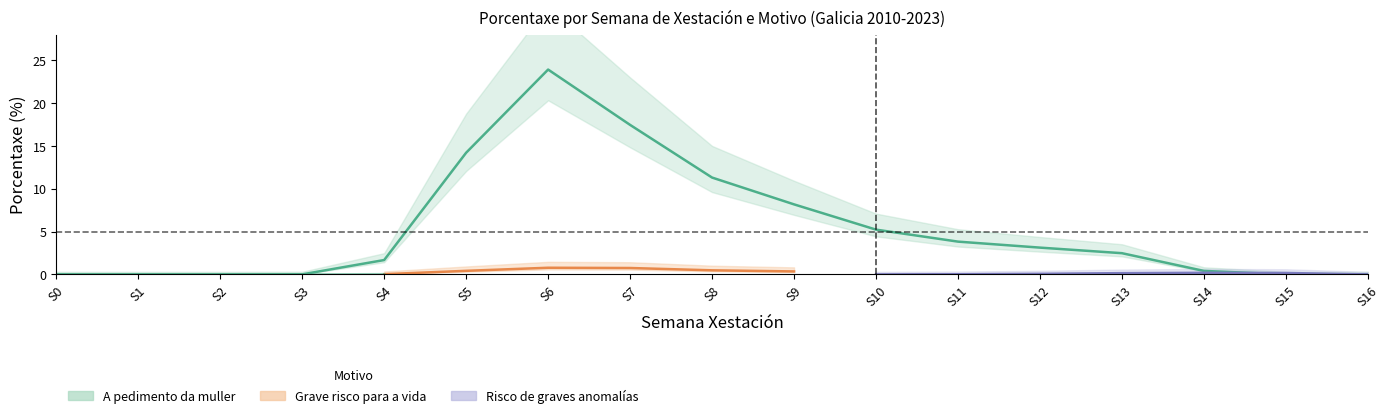

What is the difference between the second highest and minimum values in the Grave risco para a vida series?

0.8